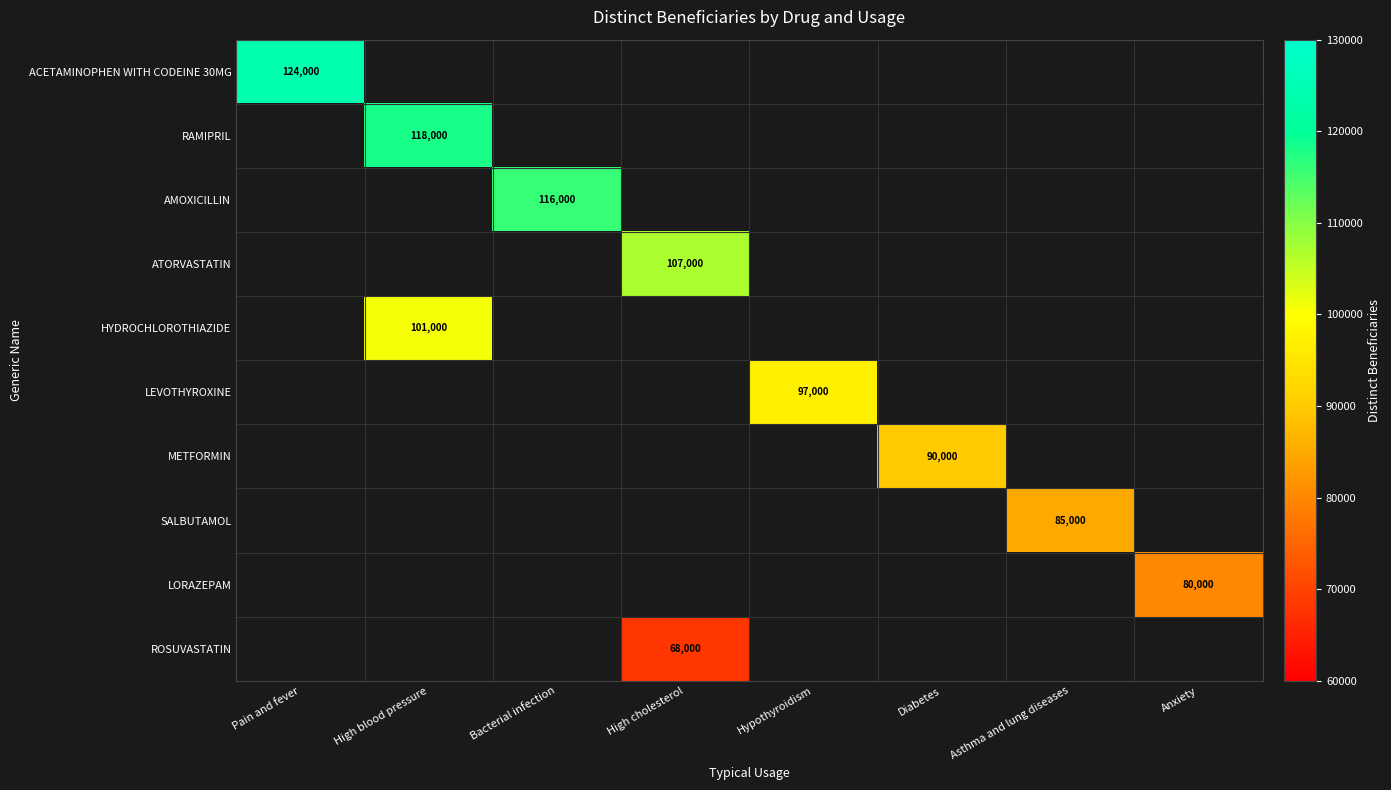

True or false: RAMIPRIL has a value of 118000 at High blood pressure.

True